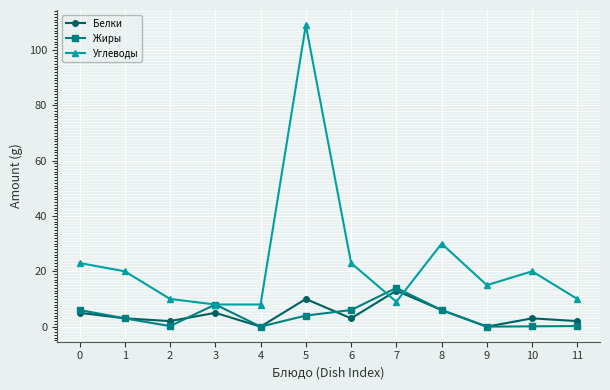

True or false: Белки has a value of 0.0 at 9.

True